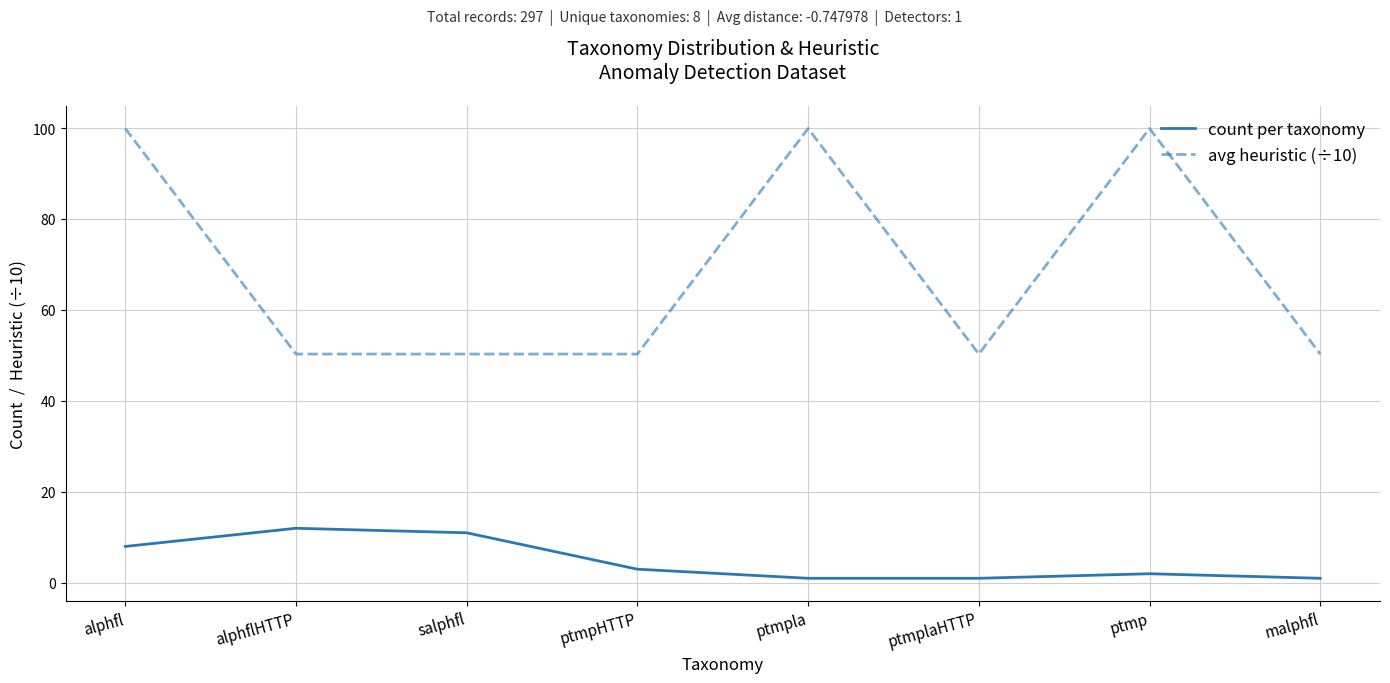

What position from the right is salphfl?

6